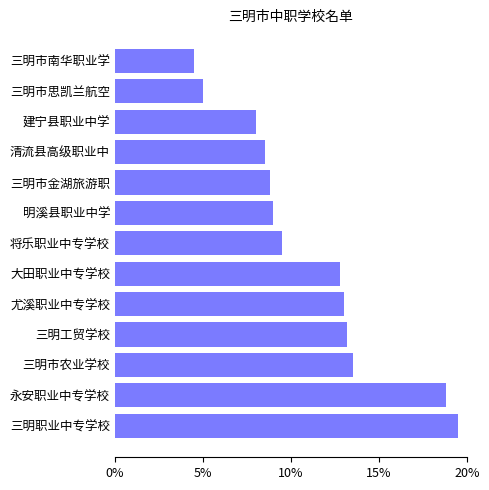

What is the difference between the maximum and minimum values?

15.0